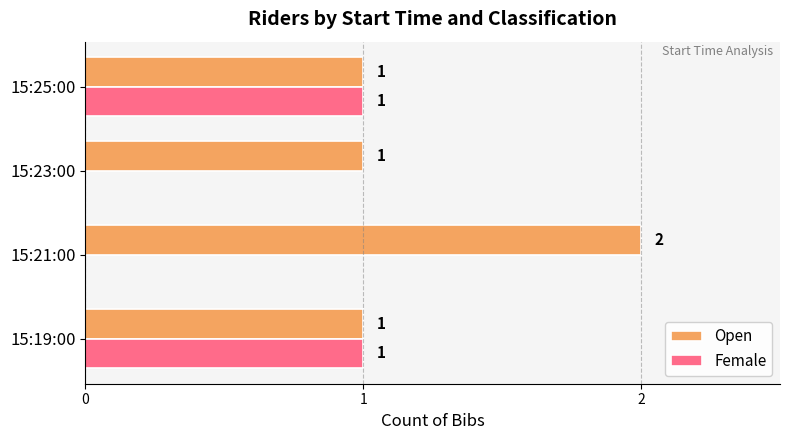

What is the greatest value displayed?

2